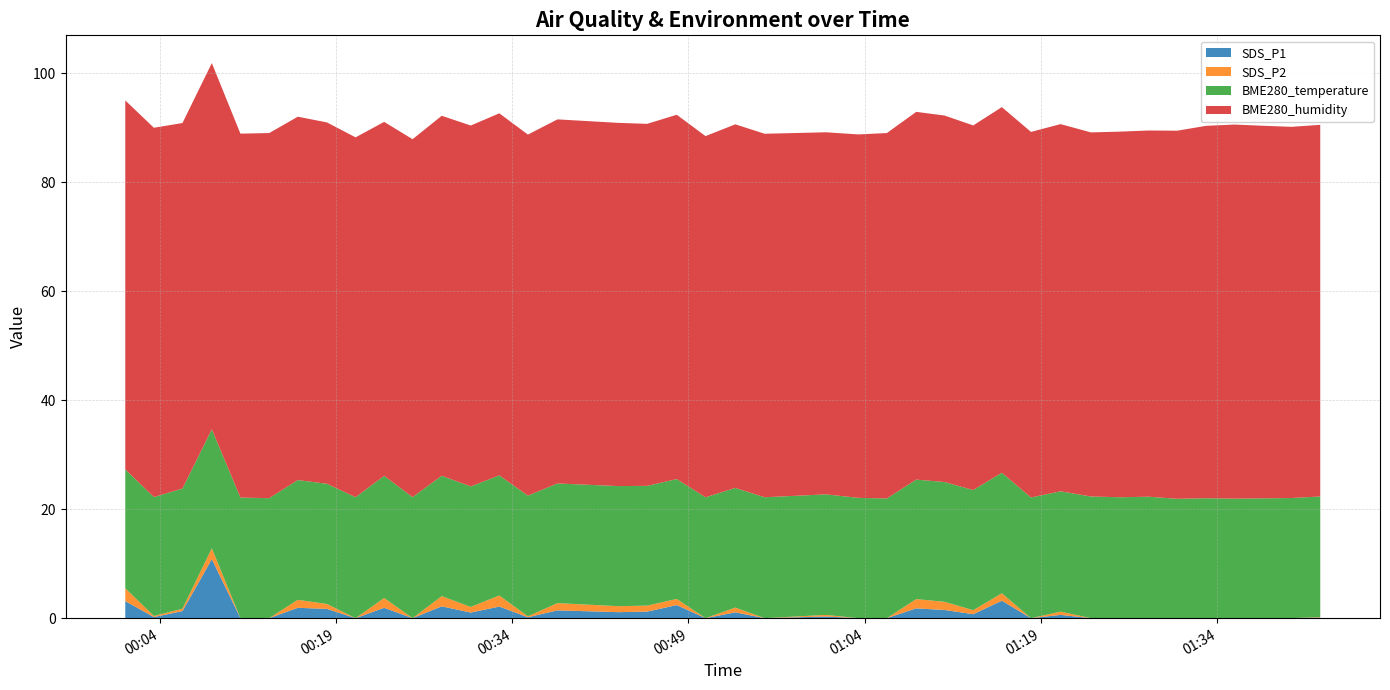

Reading left to right, extract all data points from this chart.

SDS_P1: 3.1	0.2	1.3	10.8	0.0	0.0	1.9	1.7	0.0	1.9	0.0	2.2	1.0	2.1	0.2	1.4	1.1	1.2	2.4	0.0	1.1	0.0	0.3	0.0	0.0	1.8	1.5	0.7	3.2	0.0	0.6	0.0	0.0	0.0	0.0	0.0	0.0	0.0	0.0	0.1
SDS_P2: 2.4	0.2	0.4	2.0	0.0	0.0	1.5	0.9	0.0	1.8	0.0	1.9	1.0	2.0	0.2	1.3	1.1	1.1	1.1	0.0	0.9	0.0	0.3	0.0	0.0	1.7	1.5	0.7	1.4	0.0	0.6	0.0	0.0	0.0	0.0	0.0	0.0	0.0	0.0	0.1
BME280_temperature: 21.8	21.8	22.1	21.8	22.1	22.0	22.0	22.1	22.2	22.4	22.2	22.1	22.1	22.1	22.1	22.0	22.0	22.0	22.0	22.2	22.0	22.2	22.1	22.1	22.0	21.9	22.0	22.1	22.1	22.1	22.1	22.3	22.2	22.3	21.9	22.0	21.9	22.0	22.1	22.1
BME280_humidity: 67.7	67.8	67.1	67.2	66.8	67.0	66.7	66.3	66.0	65.0	65.7	66.1	66.2	66.4	66.3	66.8	66.7	66.4	66.9	66.3	66.7	66.7	66.5	66.7	67.1	67.5	67.3	66.9	67.1	67.1	67.4	66.8	67.1	67.2	67.6	68.3	68.7	68.4	68.1	68.2